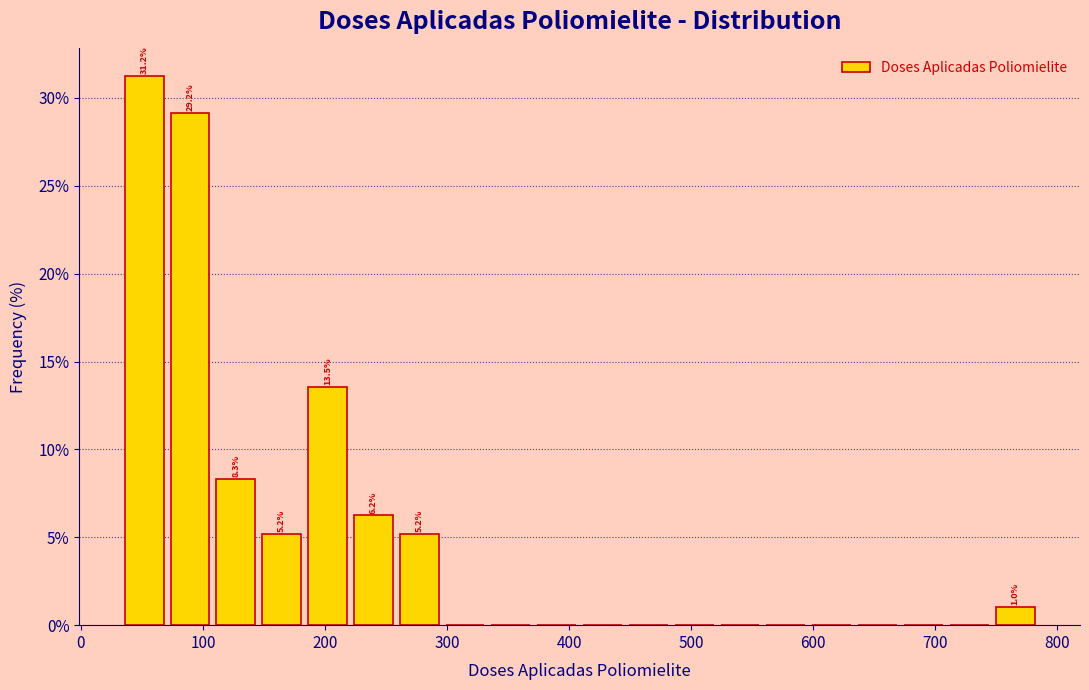

Around what value on the x-axis is the tallest bar? Give the approximate position of its centre, as read against the axis.

50